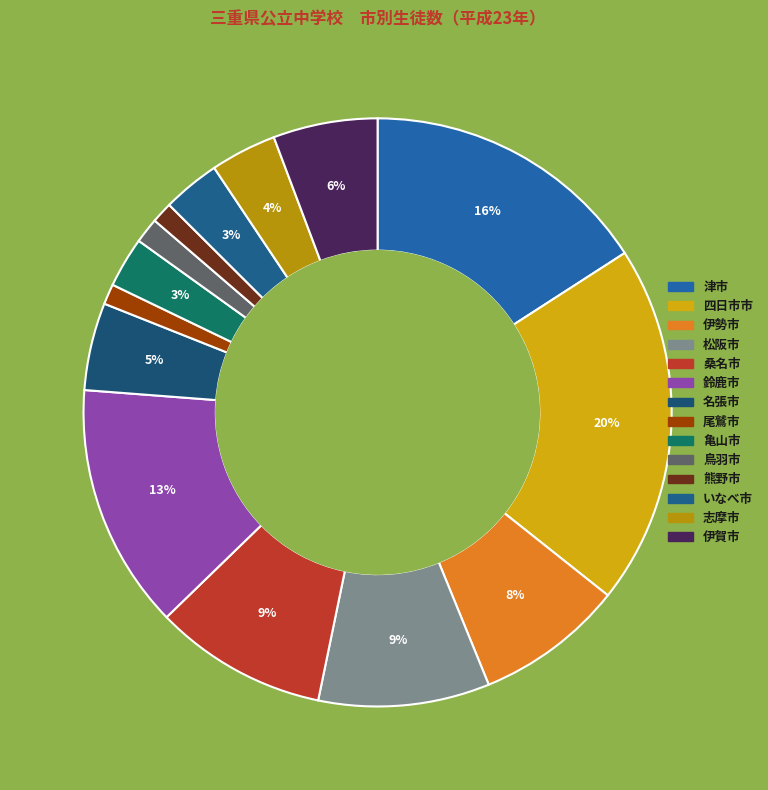

Rank the categories by value from lowest to highest.

尾鷲市, 熊野市, 鳥羽市, 亀山市, いなべ市, 志摩市, 名張市, 伊賀市, 伊勢市, 松阪市, 桑名市, 鈴鹿市, 津市, 四日市市